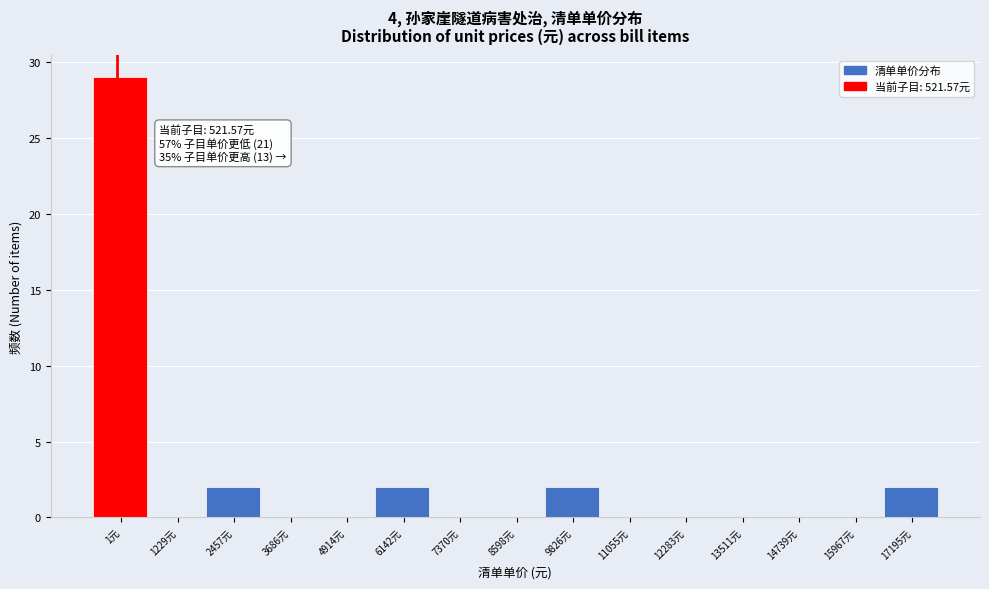

Reading right to left, extract all data points from this chart.

17195元=2	15967元=0	14739元=0	13511元=0	12283元=0	11055元=0	9826元=2	8598元=0	7370元=0	6142元=2	4914元=0	3686元=0	2457元=2	1229元=0	1元=29